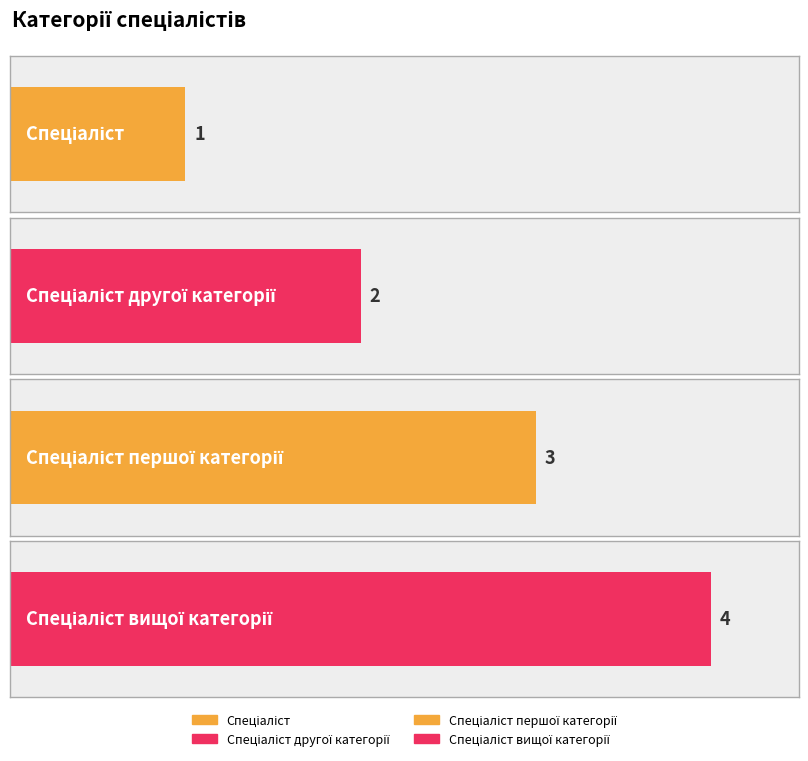

List the labels in order of value, smallest first.

Спеціаліст, Спеціаліст другої категорії, Спеціаліст першої категорії, Спеціаліст вищої категорії